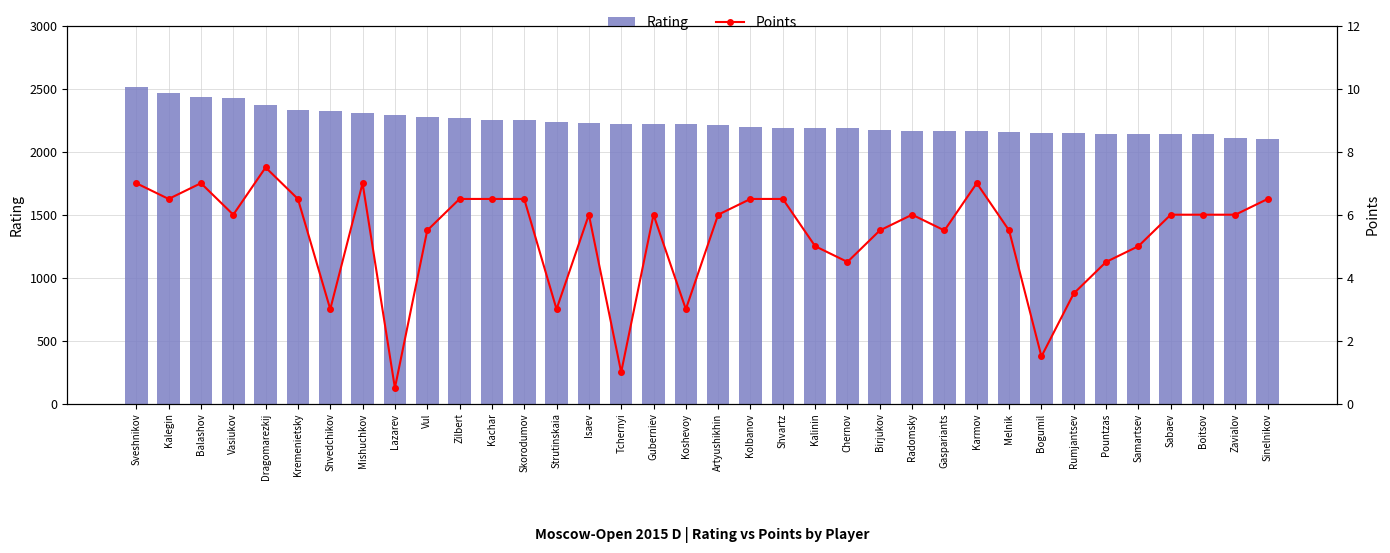

At Zilbert, list the series in order from smallest to largest.

Points, Rating